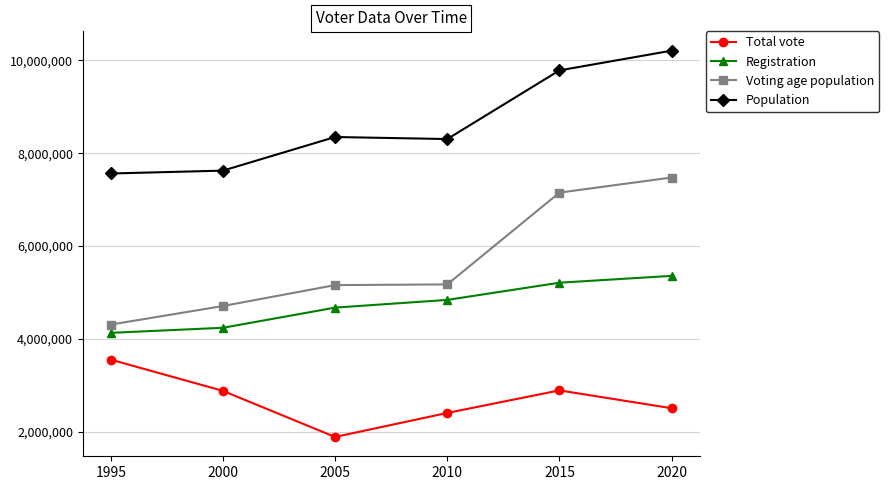

List the series in order of their overall mean, highest first.

Population, Voting age population, Registration, Total vote